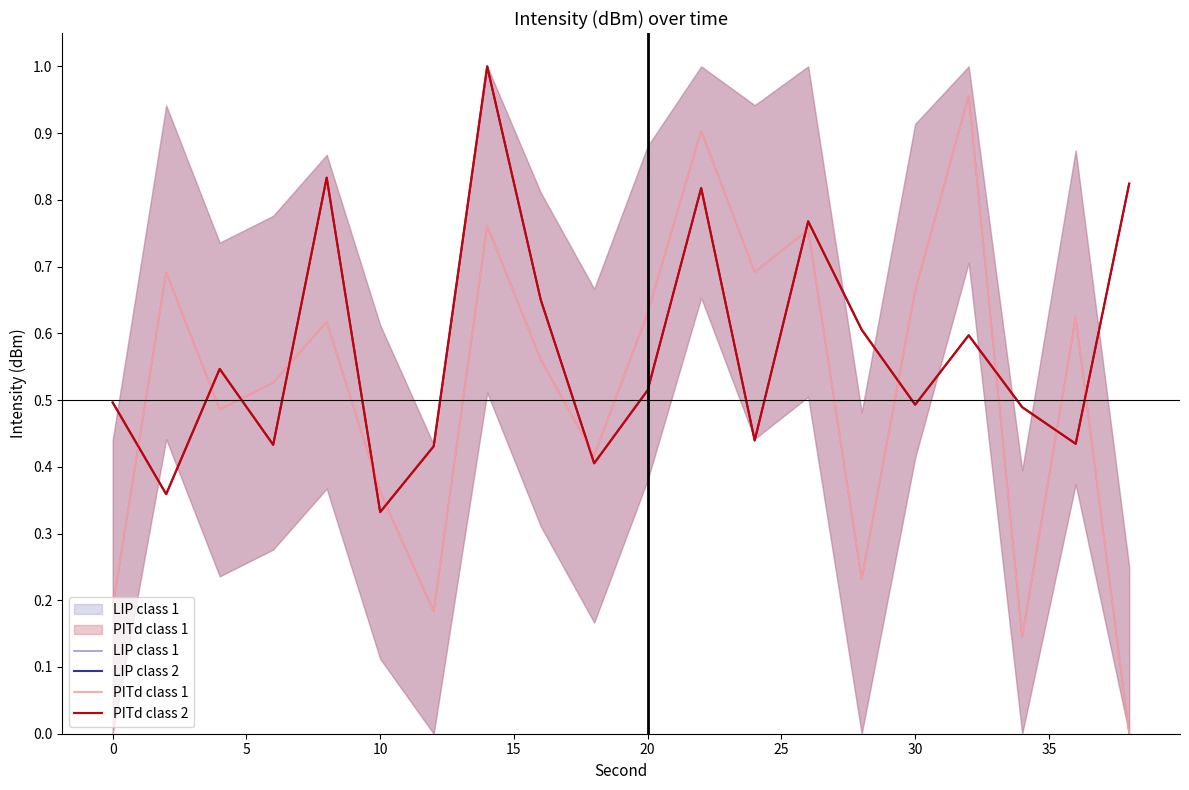

What is the minimum value for LIP class 2?

0.3